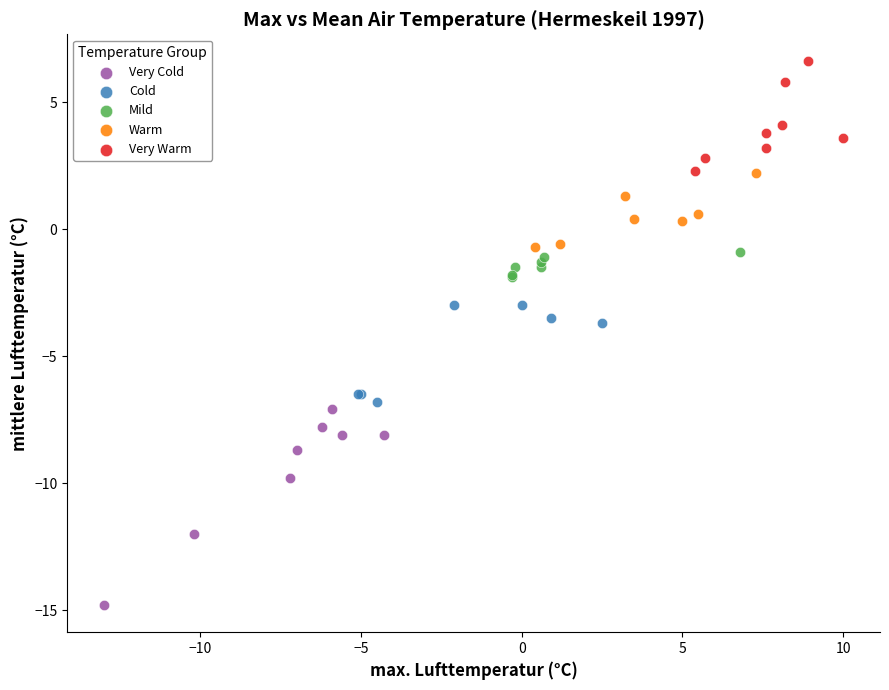

Which series has the largest Y range (max minus min)?

Very Cold